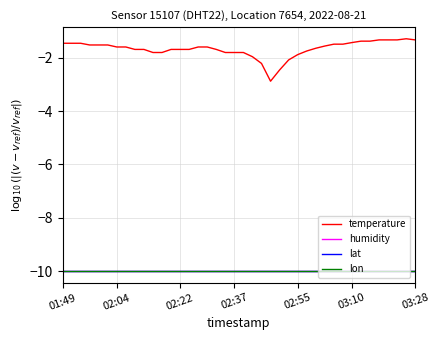

True or false: temperature and lat intersect in this chart.

False